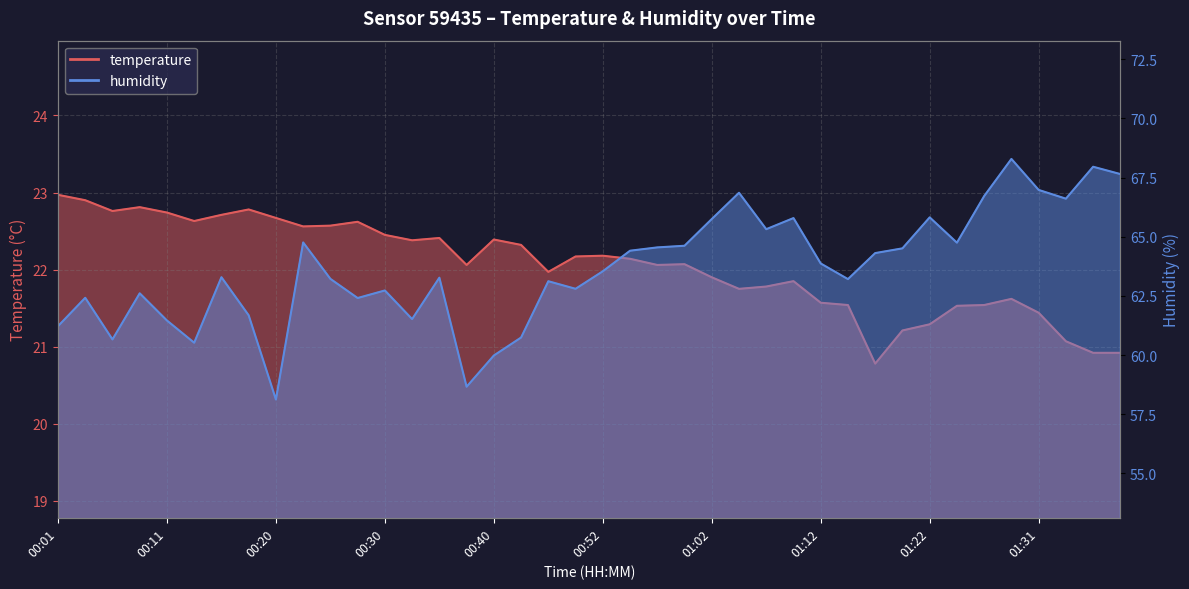

How many lines are shown in the chart?

2